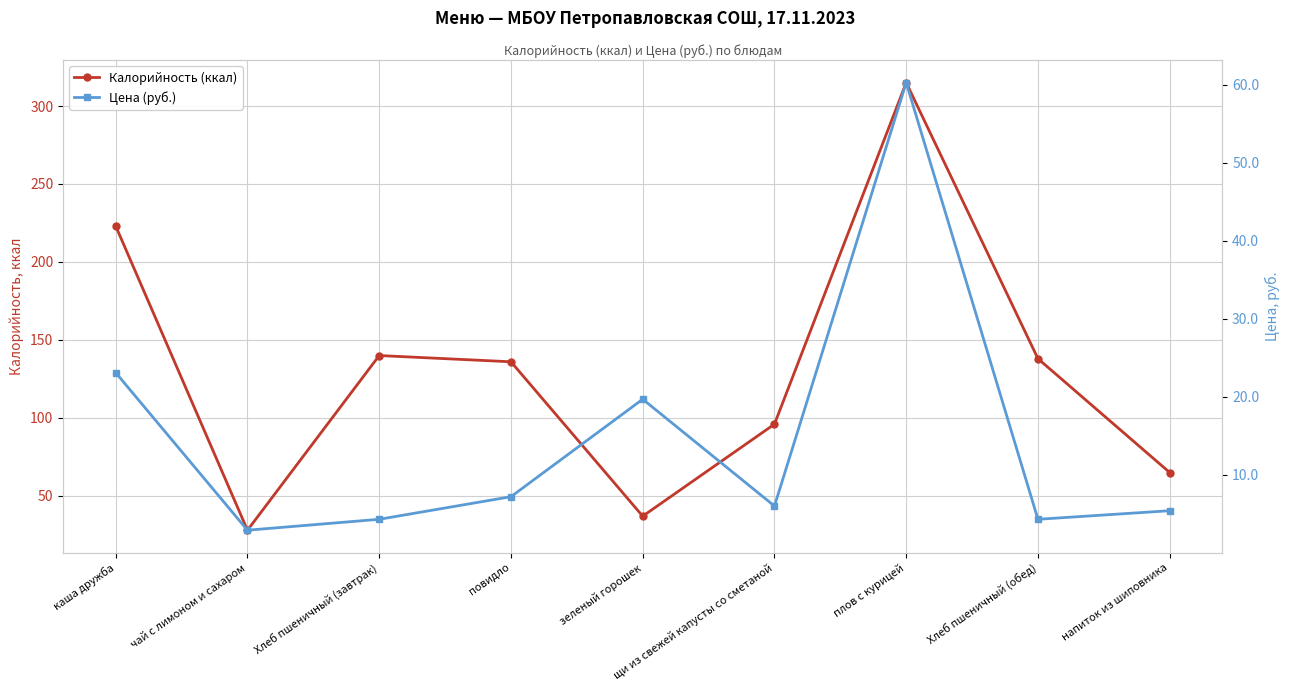

Which has a higher value, зеленый горошек or Хлеб пшеничный (обед)?

Хлеб пшеничный (обед)